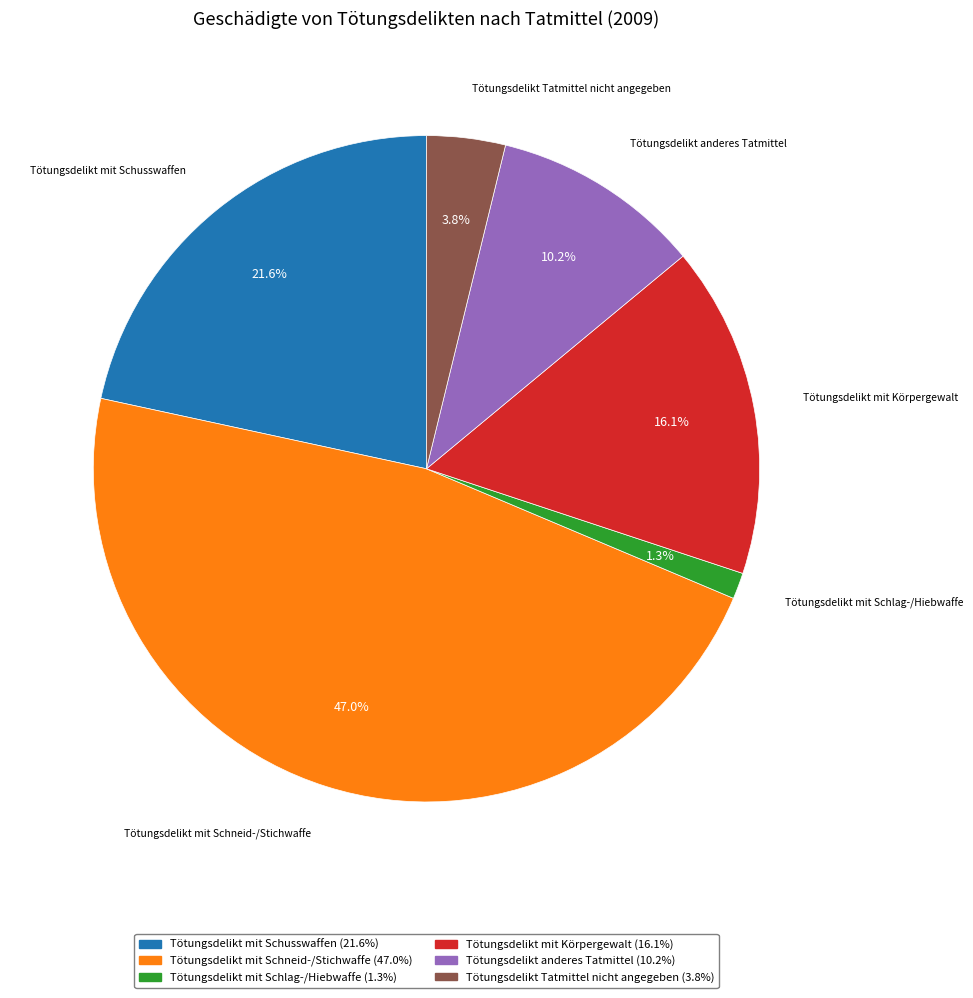

The Tötungsdelikt anderes Tatmittel slice represents 19% of the pie. True or false?

False